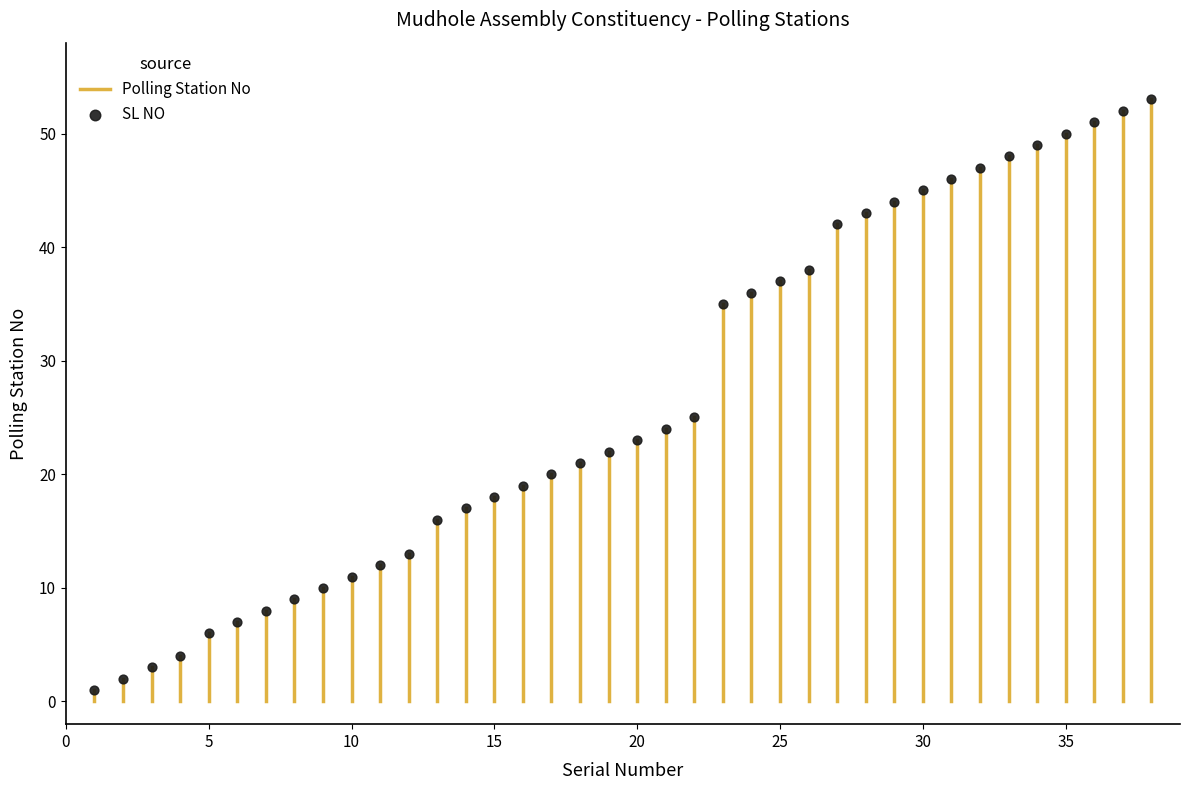

What Y value in the scatter plot is closest to 27?

25